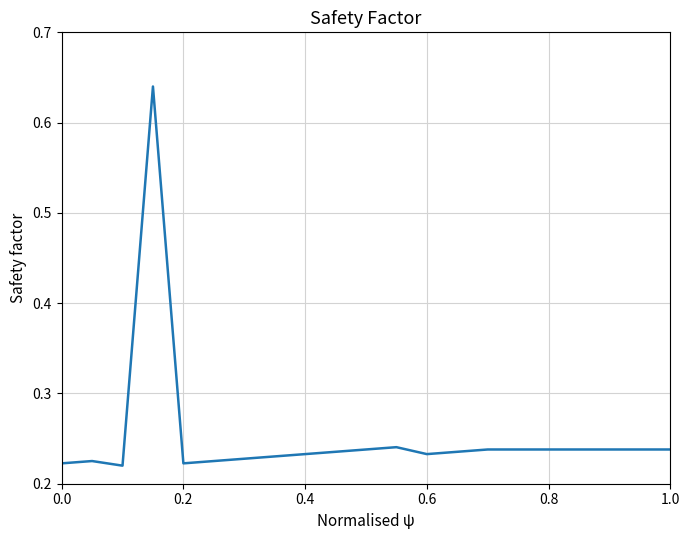

What is the difference between the maximum and minimum values?

0.4